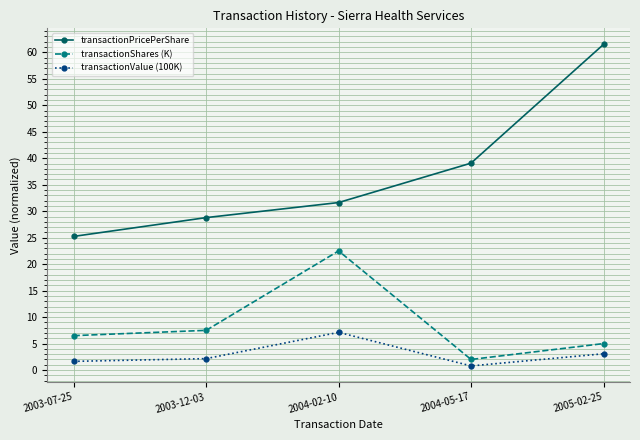

True or false: transactionPricePerShare and transactionValue (100K) cross at least once.

False